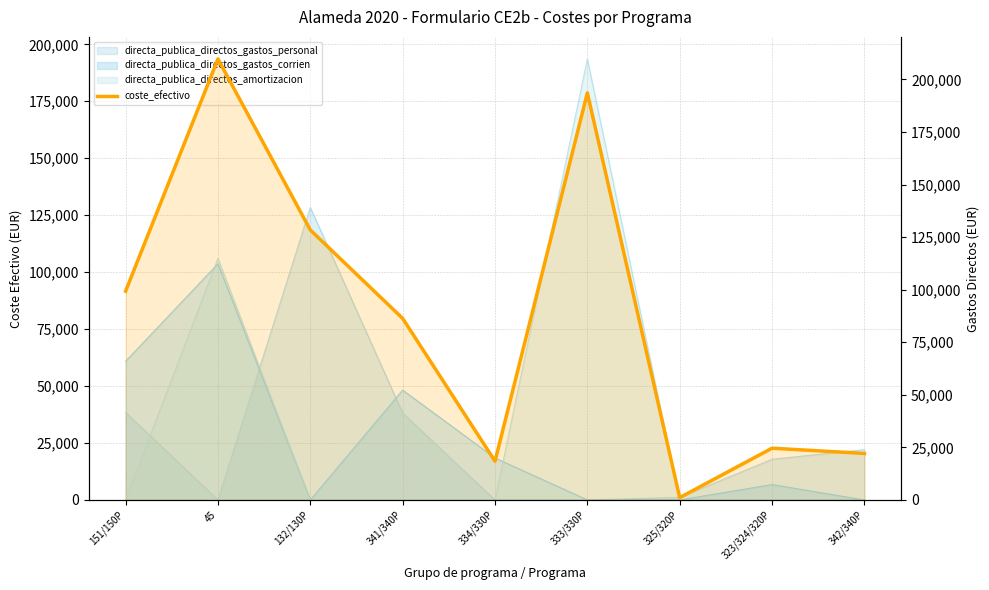

What is the difference between the maximum and minimum values?

208615.2